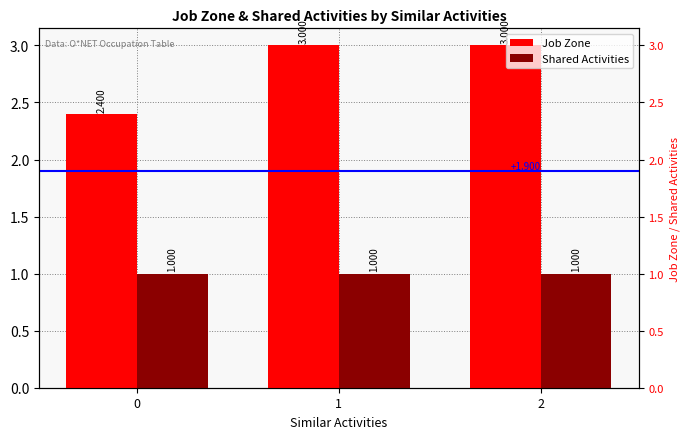

What is the smallest value displayed?

1.0